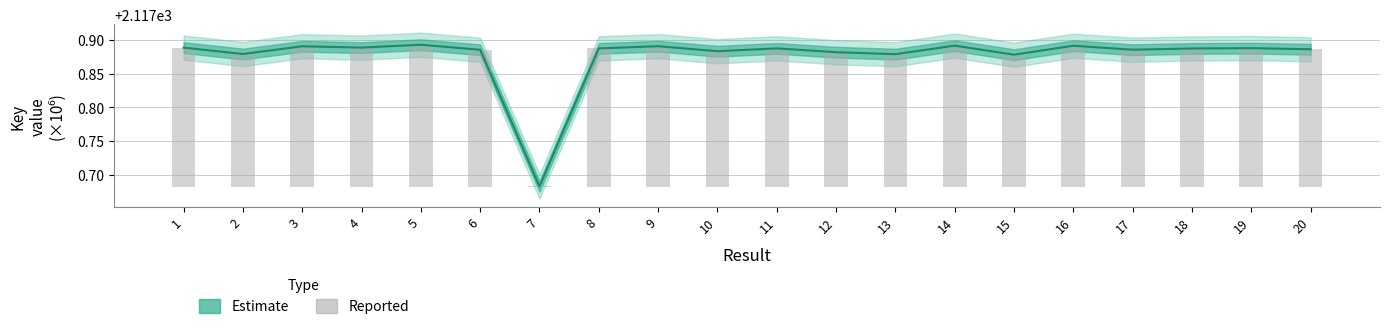

At which category does the chart reach its peak across all series?

5